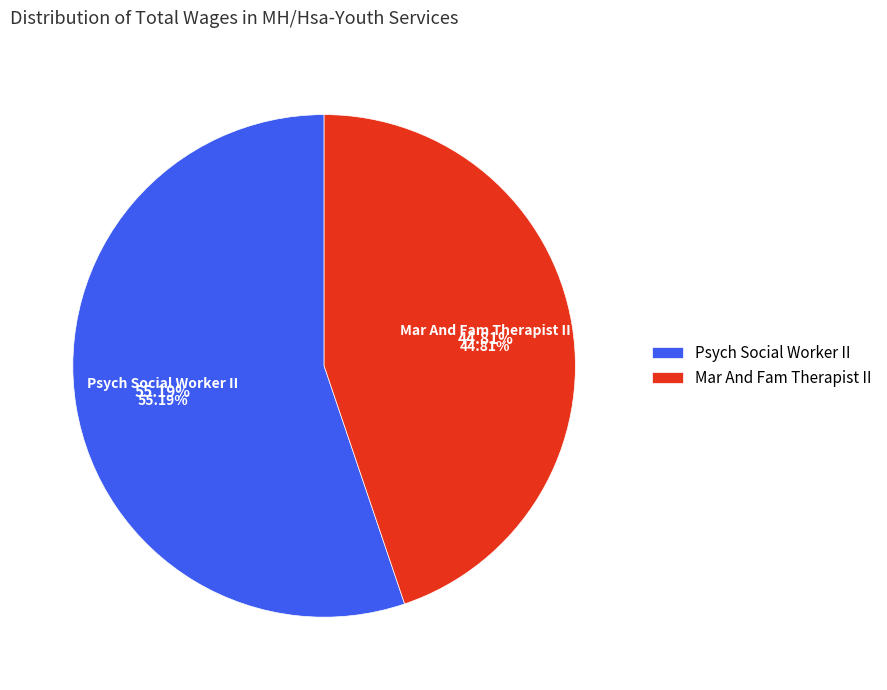

Which category has the biggest portion of the pie?

Psych Social Worker II